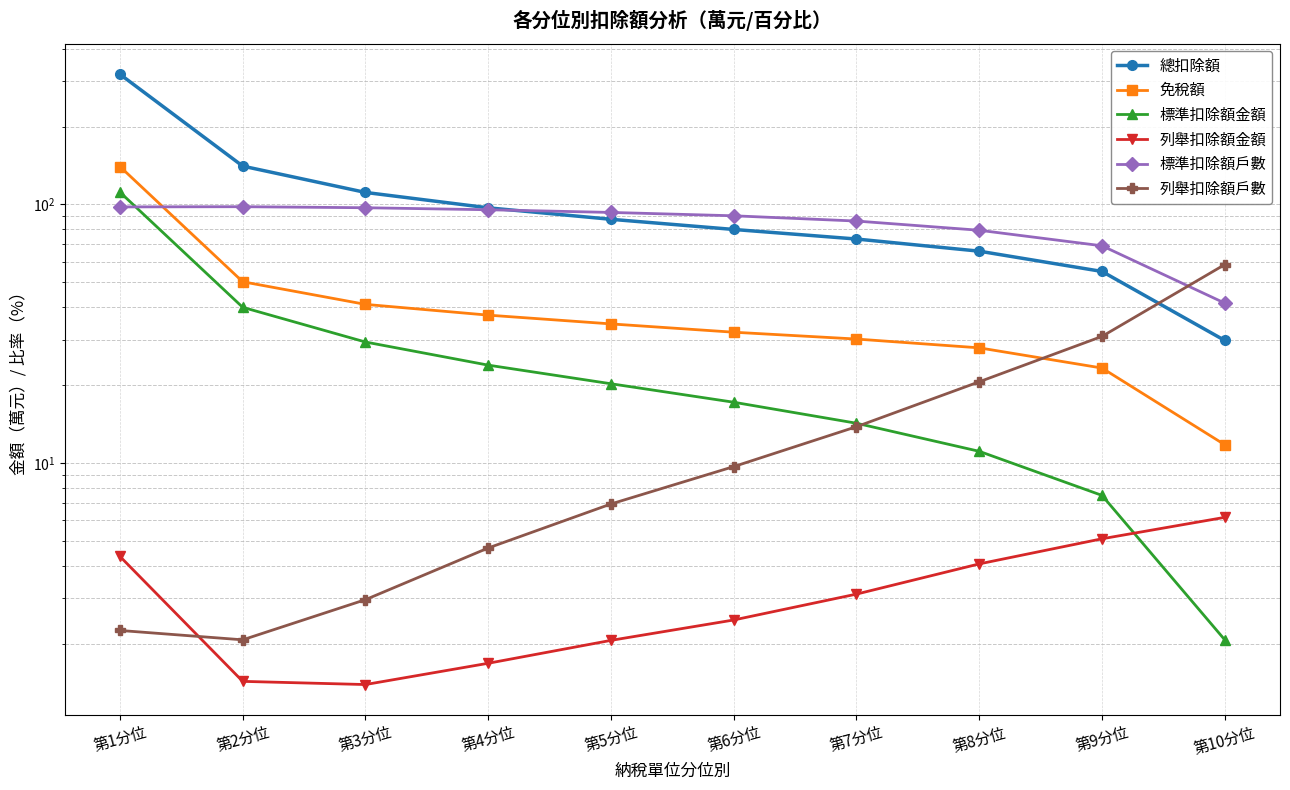

How many categories are shown in the chart?

10